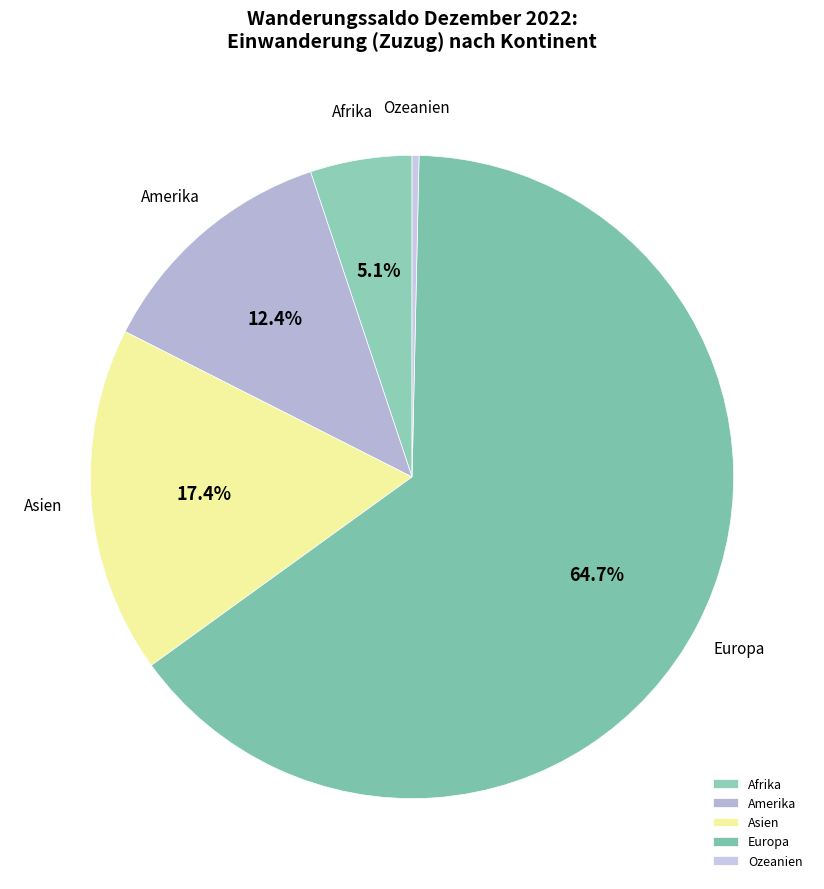

What is the ratio of the value at Asien to the value at Afrika?

3.4